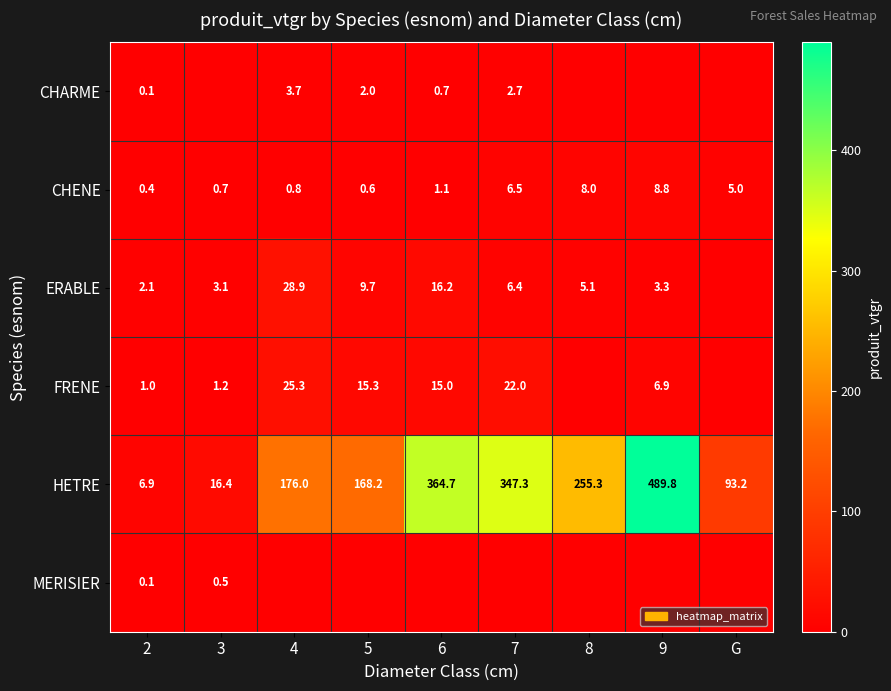

At which category is the sum across all series the highest?

9